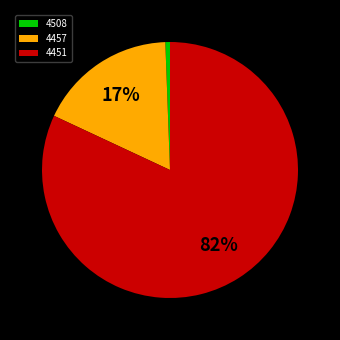

What percentage is the 4508 slice, to the nearest percent?

1%